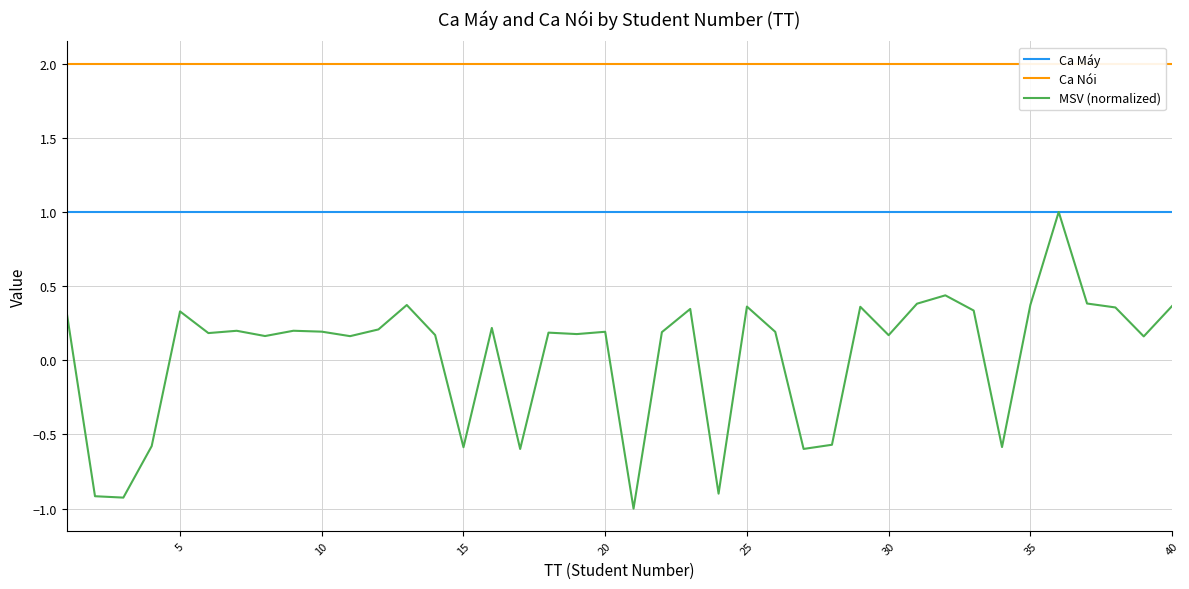

What is the average value of the Ca Nói series?

2.0